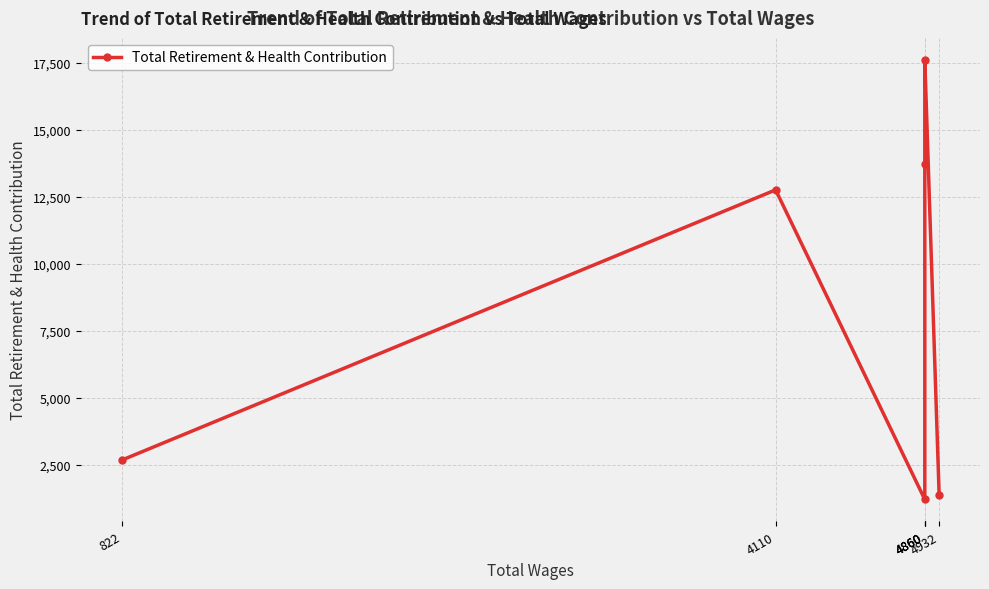

At which label is the value closest to 9413?

4110